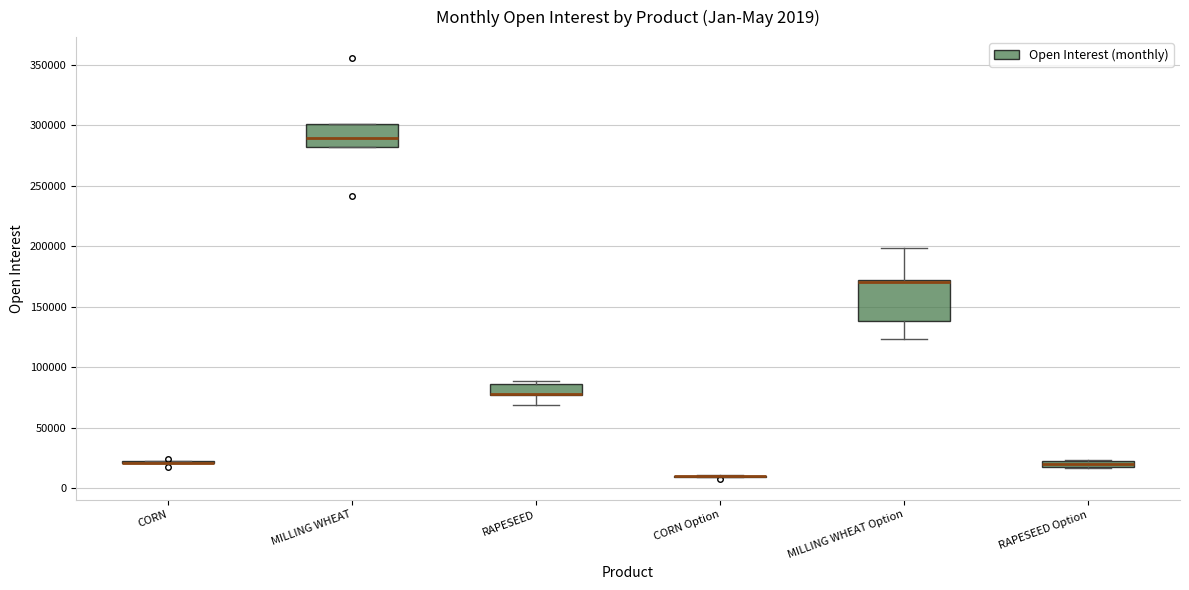

Which box is the tallest, from its lower edge to its upper edge?

MILLING WHEAT Option